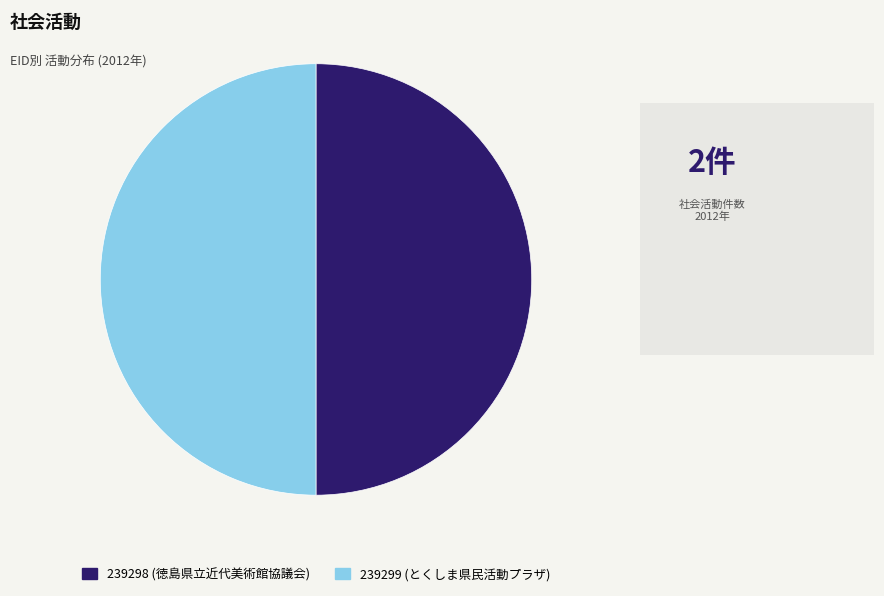

Is it true that 239299 is 44% of the pie?

False